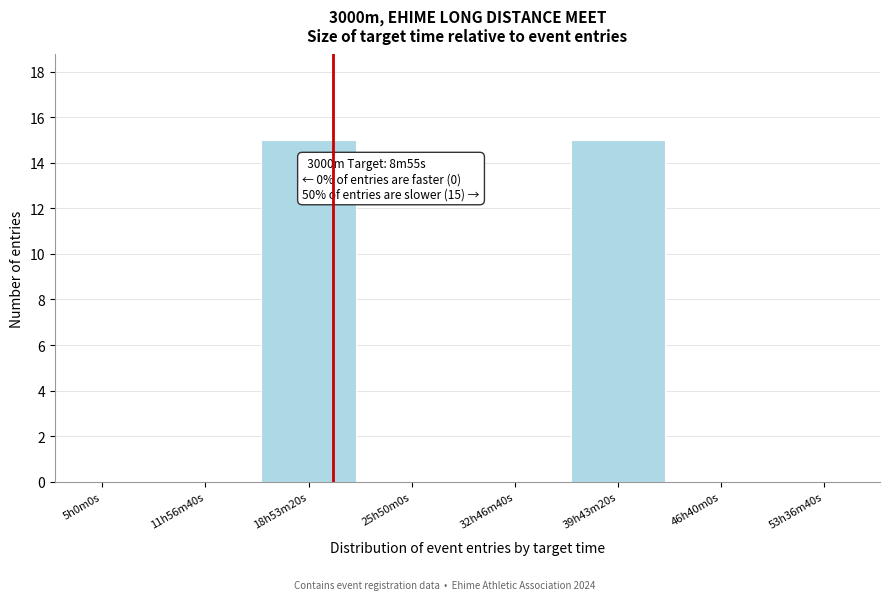

Reading left to right, transcribe all the data shown in this chart.

5h0m0s=0	11h56m40s=0	18h53m20s=15	25h50m0s=0	32h46m40s=0	39h43m20s=15	46h40m0s=0	53h36m40s=0